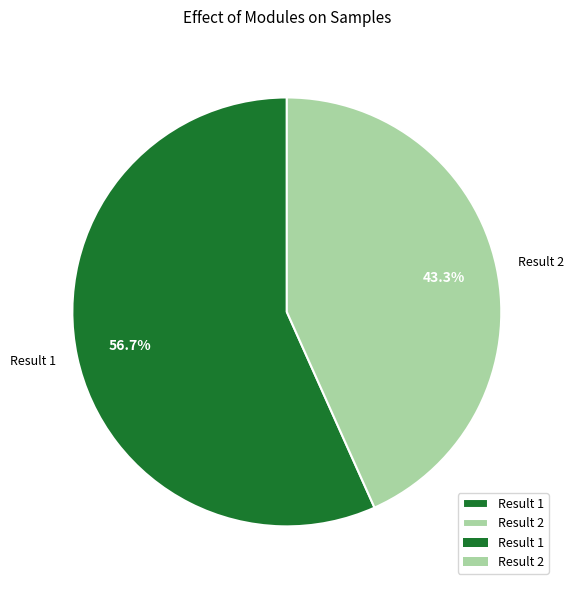

Combined, do Result 1 and Result 2 account for over 50%?

Yes